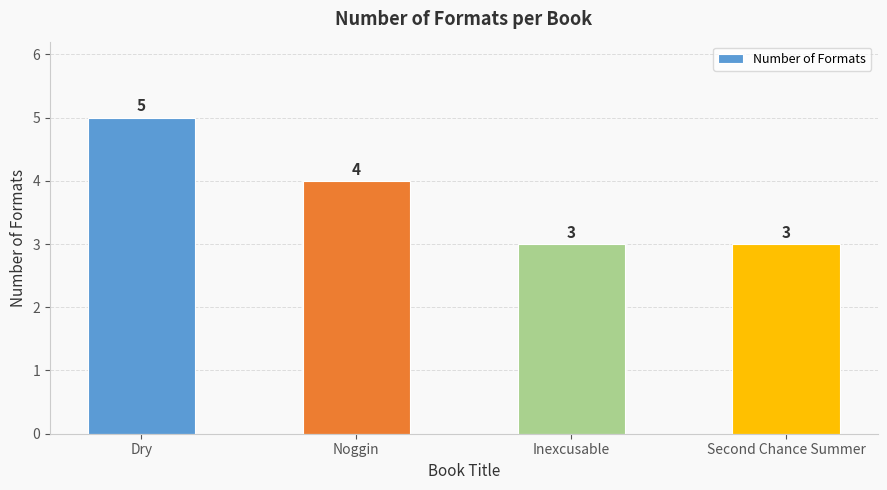

What is the sum of the values at Dry and Noggin?

9